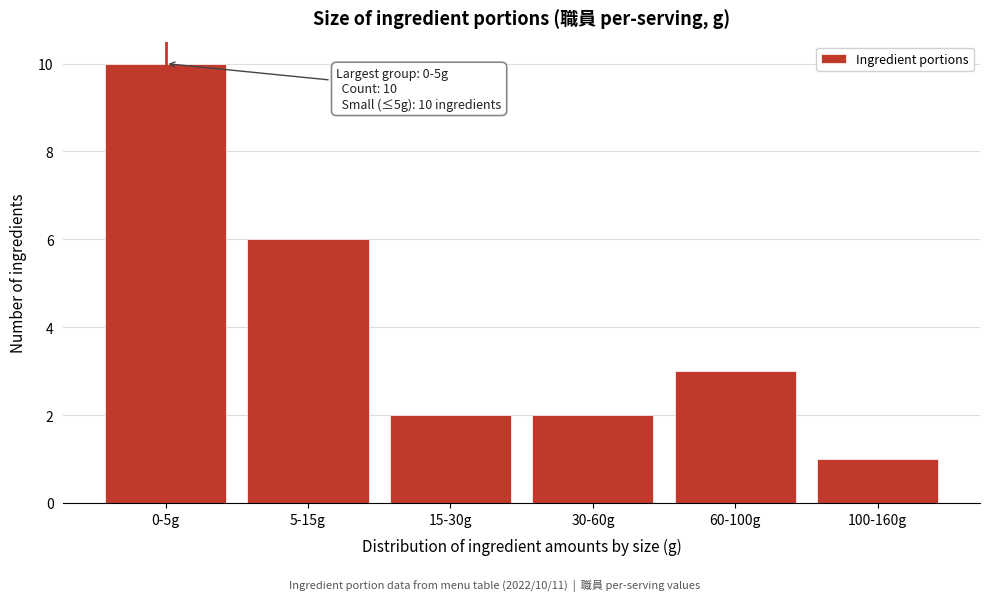

Reading left to right, what are all the values shown in this chart?

0-5g=10	5-15g=6	15-30g=2	30-60g=2	60-100g=3	100-160g=1